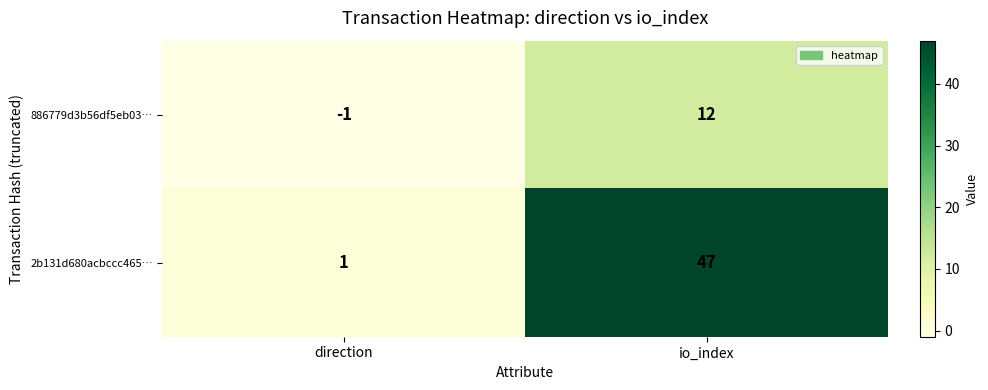

What is the maximum value shown in the chart?

47